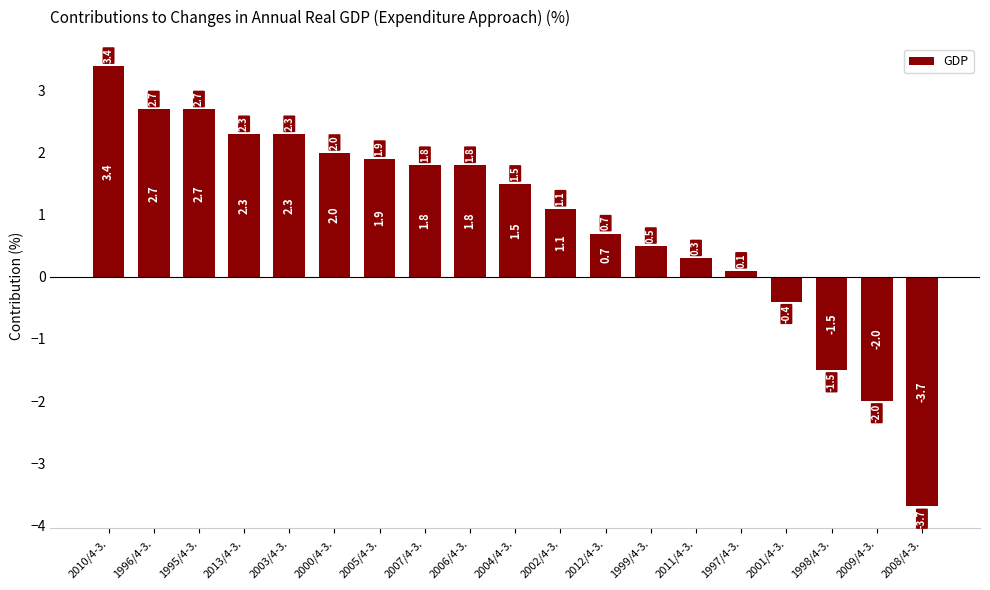

The value at 2006/4-3. is 1.8. True or false?

True